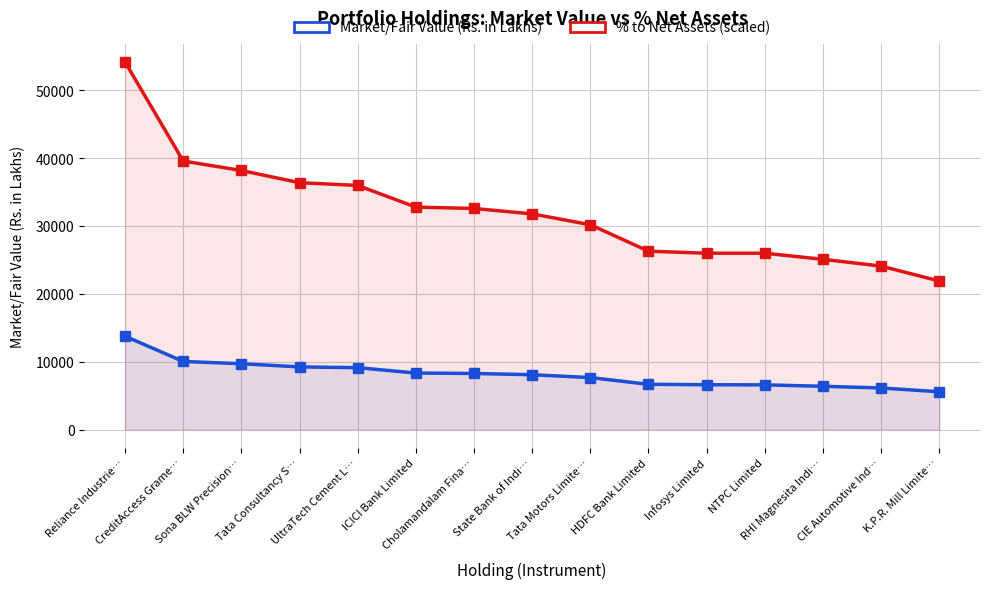

At how many categories does at least one series exceed 17398?

15